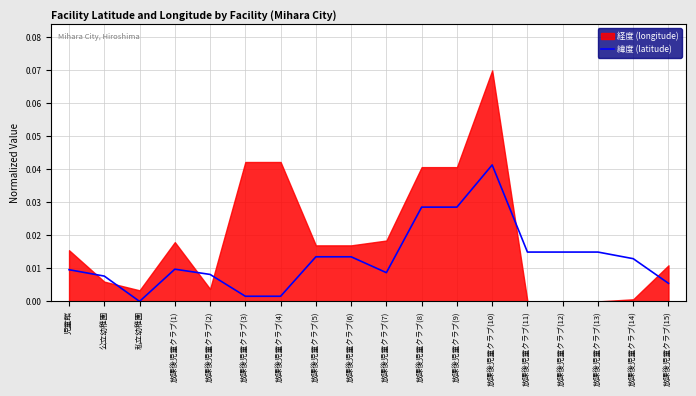

Is it true that the value at 放課後児童クラブ(15) is 0.0?

False